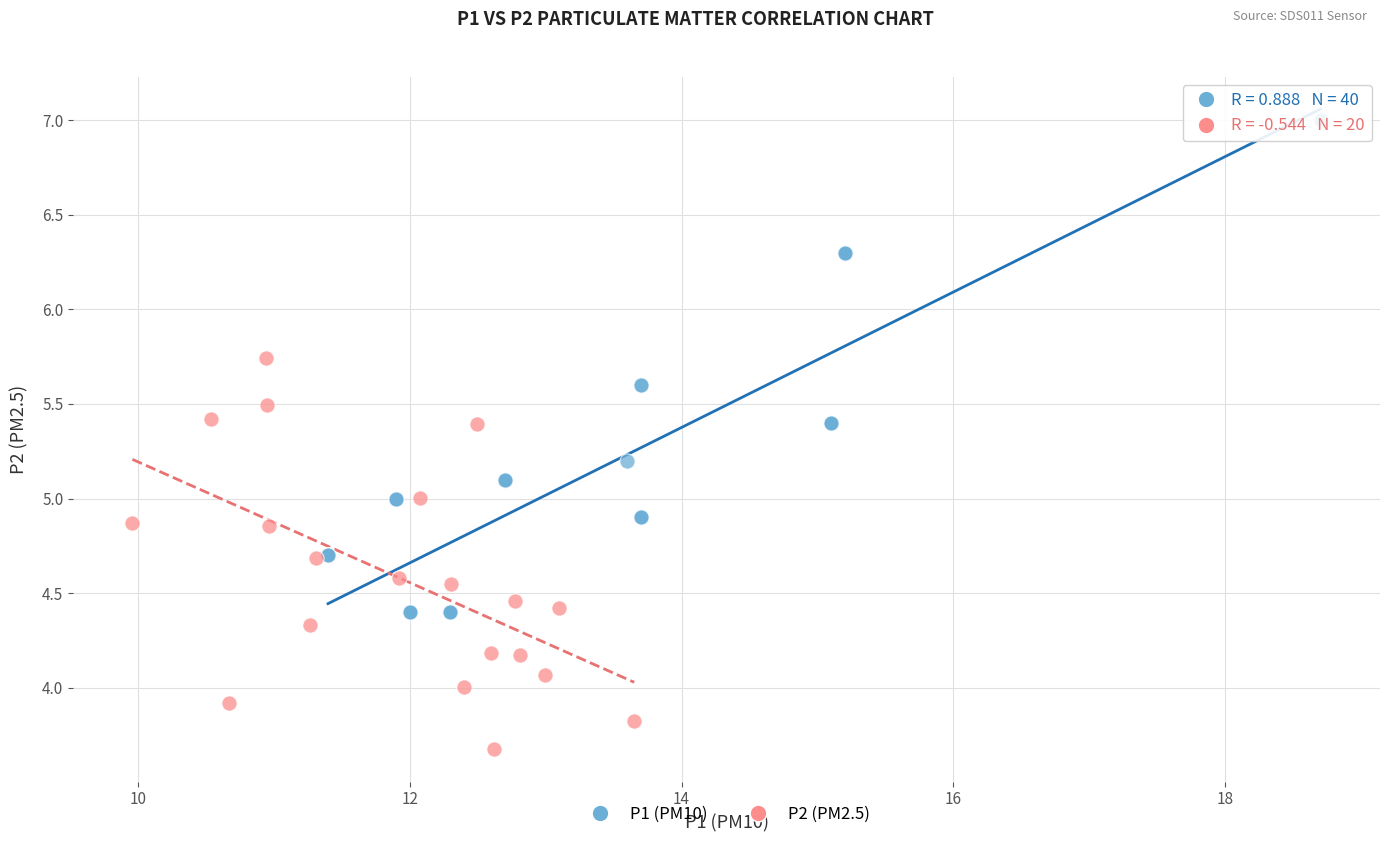

Which series reaches the maximum Y coordinate?

P1 (PM10)